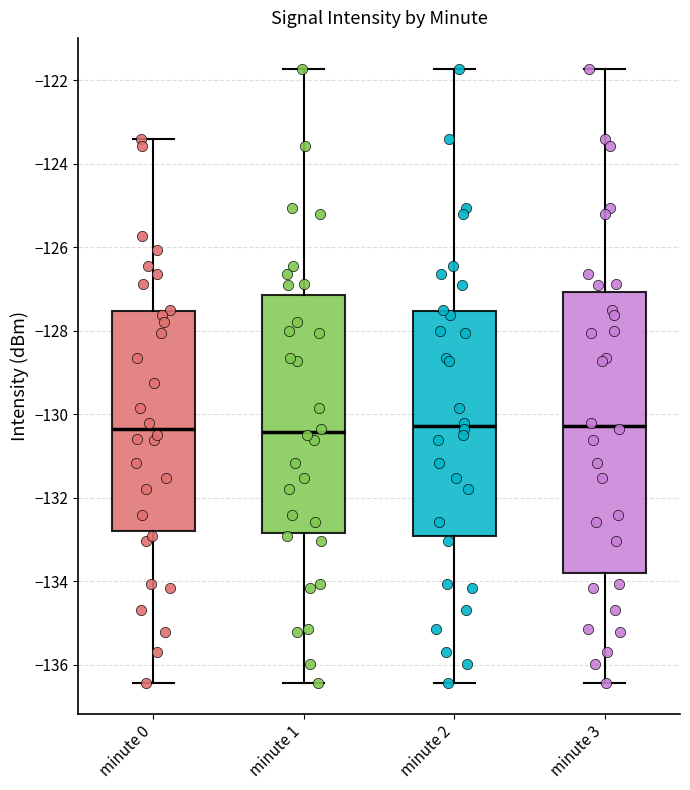

Reading left to right, transcribe this box plot: for each box, give where its median line is, the range the box spans, and where its two whiskers end, as read against the y-axis. The values are not printed on the chart, so give them approximately, as read against the axis.

minute 0: median -130.4, box -132.8 to -127.6, whiskers -136.4 to -123.4
minute 1: median -130.4, box -132.8 to -127.2, whiskers -136.4 to -121.8
minute 2: median -130.2, box -133.0 to -127.6, whiskers -136.4 to -121.8
minute 3: median -130.2, box -133.8 to -127.0, whiskers -136.4 to -121.8